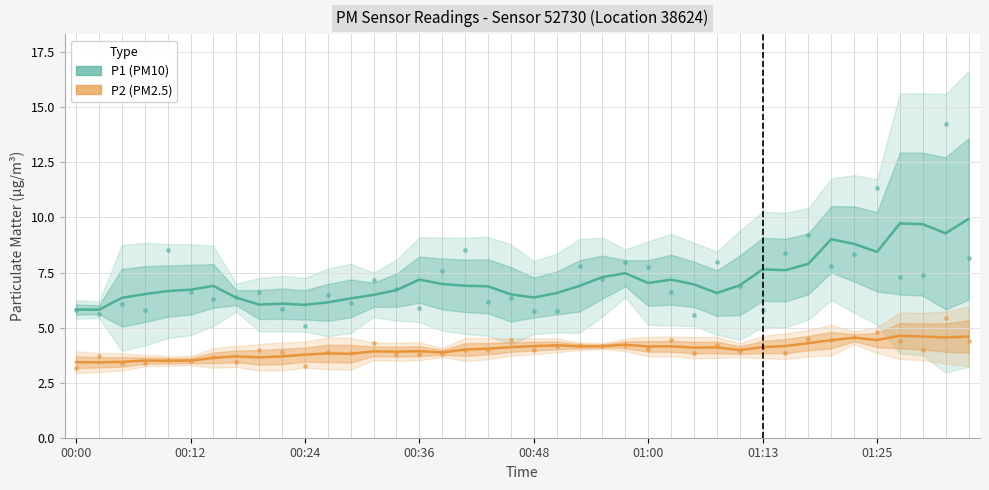

True or false: P1 (PM10) and P2 (PM2.5) cross at least once.

False